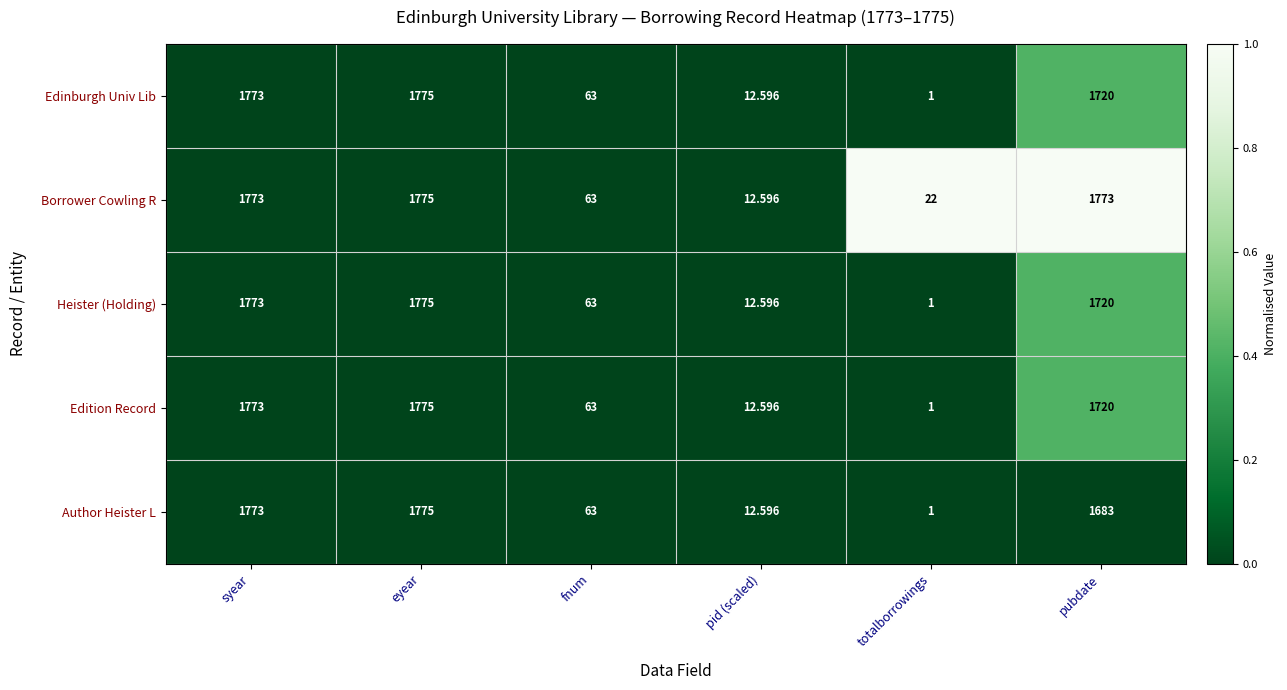

Where does the Edinburgh Univ Lib series first go above 1720?

syear